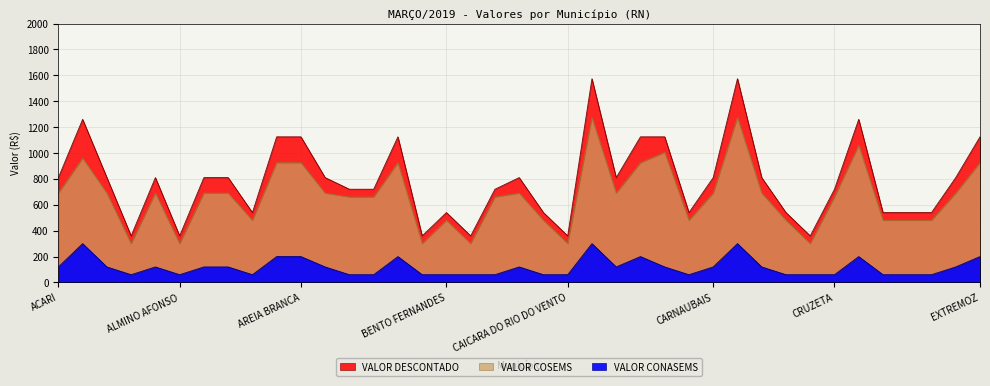

List the series in order of their overall mean, lowest first.

VALOR CONASEMS, VALOR COSEMS, VALOR DESCONTADO